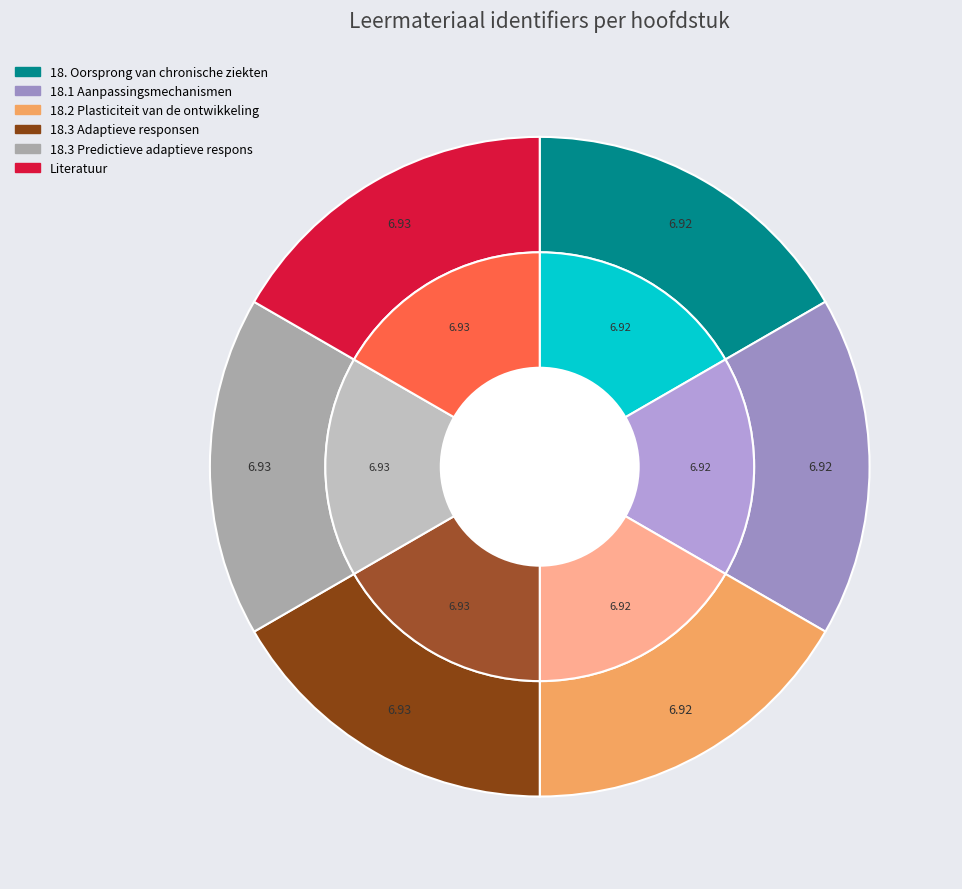

How many segments does this pie chart have?

6